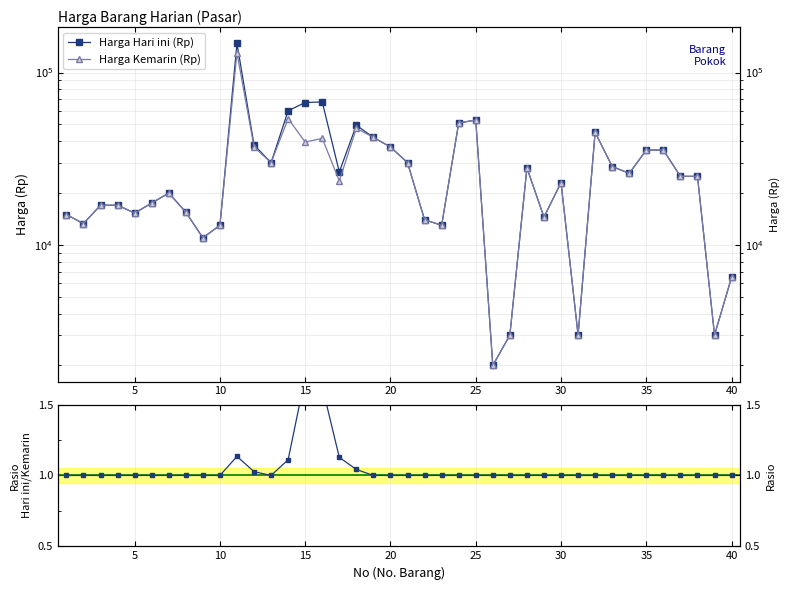

Reading left to right, transcribe all the data shown in this chart.

Harga Hari ini (Rp): 15000.0	13300.0	17000.0	17000.0	15300.0	17500.0	20000.0	15500.0	11000.0	13000.0	147500.0	38000.0	30000.0	60000.0	67000.0	67500.0	26500.0	49500.0	42000.0	37000.0	30000.0	14000.0	13000.0	51000.0	53000.0	2000.0	3000.0	28000.0	14500.0	23000.0	3000.0	45000.0	28500.0	26000.0	35500.0	35500.0	25000.0	25000.0	3000.0	6500.0
Harga Kemarin (Rp): 15000.0	13300.0	17000.0	17000.0	15300.0	17500.0	20000.0	15500.0	11000.0	13000.0	130000.0	37000.0	30000.0	54000.0	39500.0	41500.0	23500.0	47500.0	42000.0	37000.0	30000.0	14000.0	13000.0	51000.0	53000.0	2000.0	3000.0	28000.0	14500.0	23000.0	3000.0	45000.0	28500.0	26000.0	35500.0	35500.0	25000.0	25000.0	3000.0	6500.0
Rasio Hari ini / Kemarin: 1.0	1.0	1.0	1.0	1.0	1.0	1.0	1.0	1.0	1.0	1.1	1.0	1.0	1.1	1.7	1.6	1.1	1.0	1.0	1.0	1.0	1.0	1.0	1.0	1.0	1.0	1.0	1.0	1.0	1.0	1.0	1.0	1.0	1.0	1.0	1.0	1.0	1.0	1.0	1.0